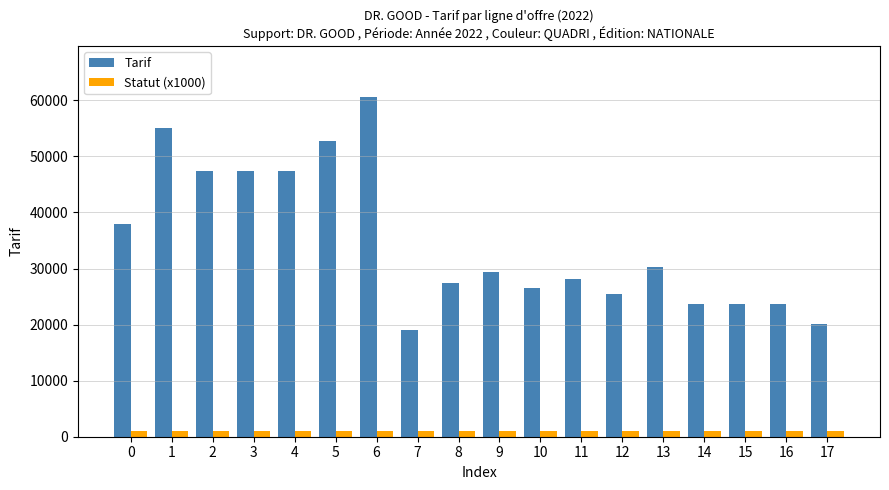

What is the value of the Tarif bar at the 11th from the left?

26500